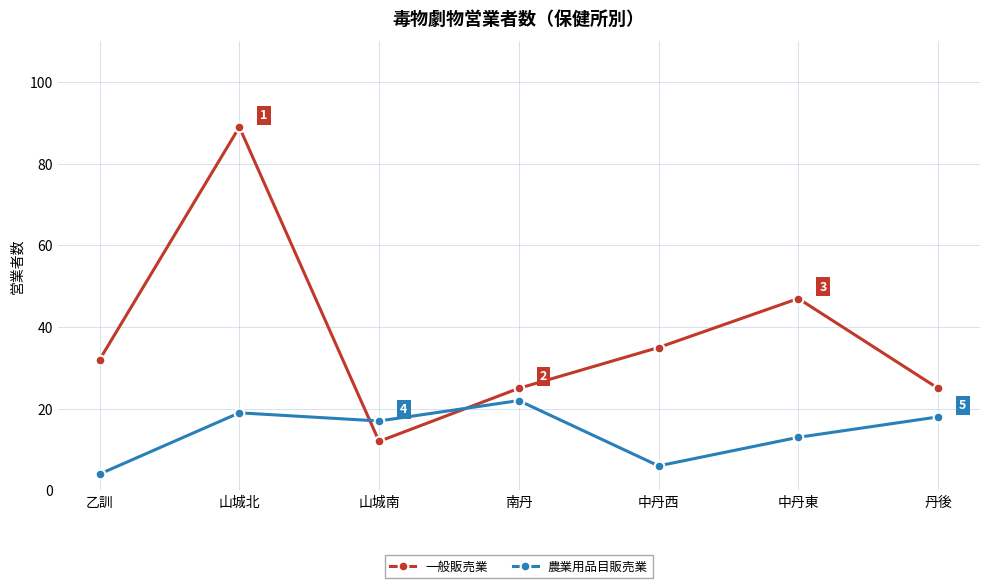

Which category has the highest value across all series?

山城北